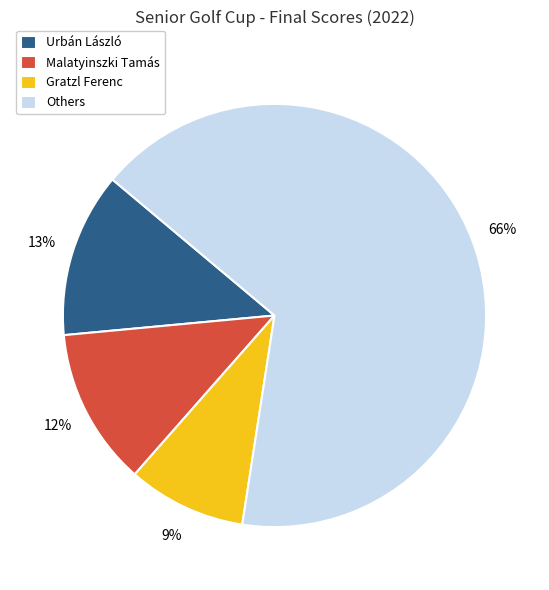

What percentage is the Urbán László slice, to the nearest percent?

13%